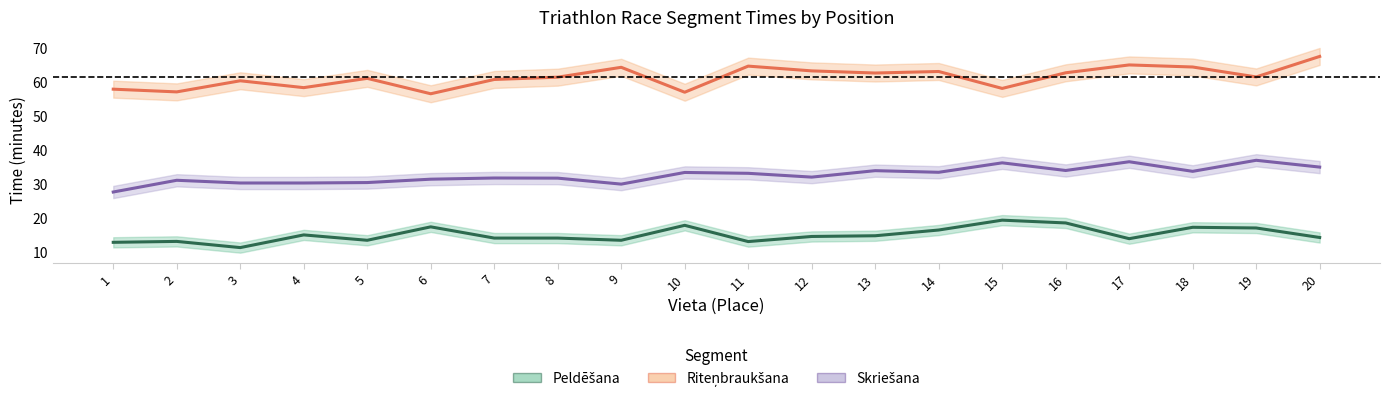

At how many categories does at least one series exceed 14?

20